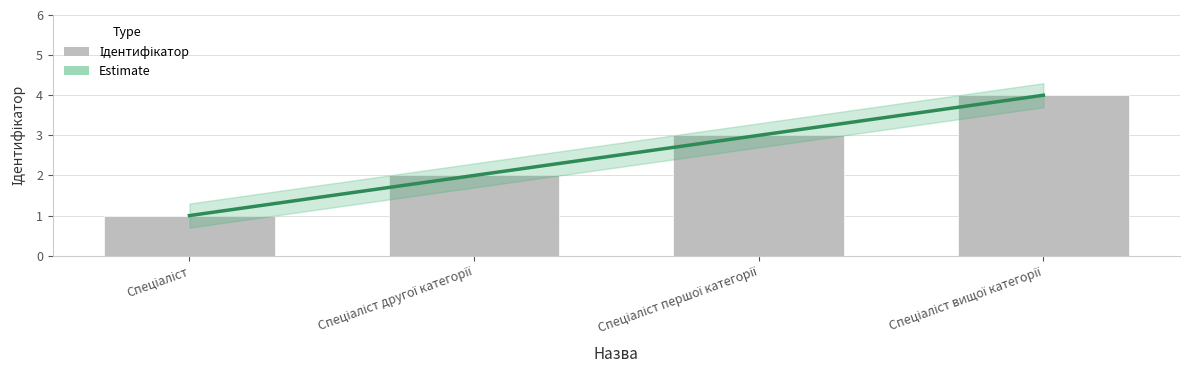

Where is the data nearest to the value 2?

Спеціаліст другої категорії